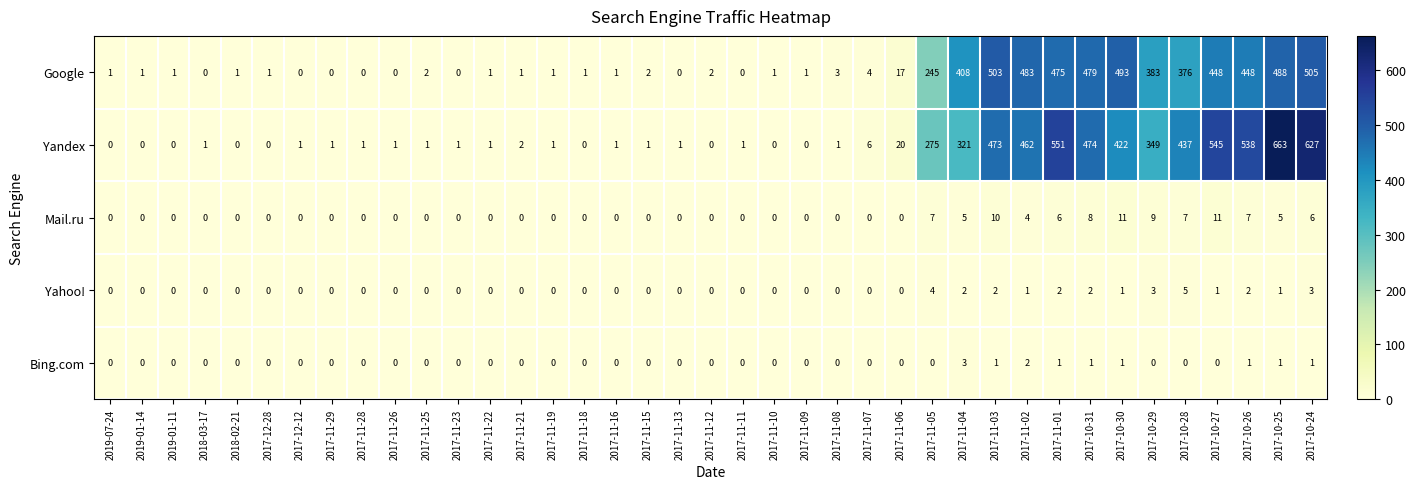

What is the difference between the Yandex values at 2017-11-03 and 2017-11-04?

152